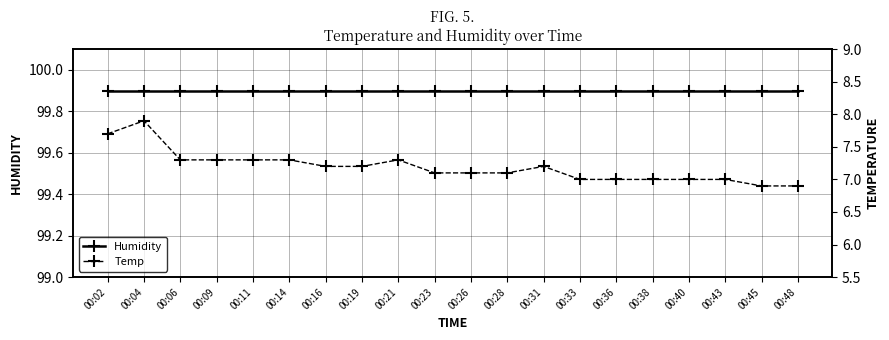

Rank the series at 00:48 from lowest to highest value.

Temp, Humidity